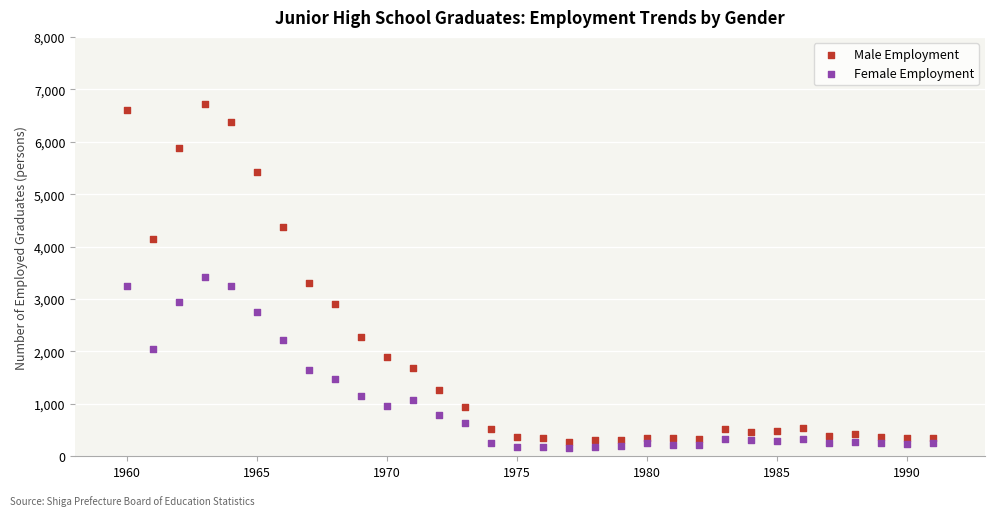

Across all data points, what is the range of Y values (max minus min)?

6560